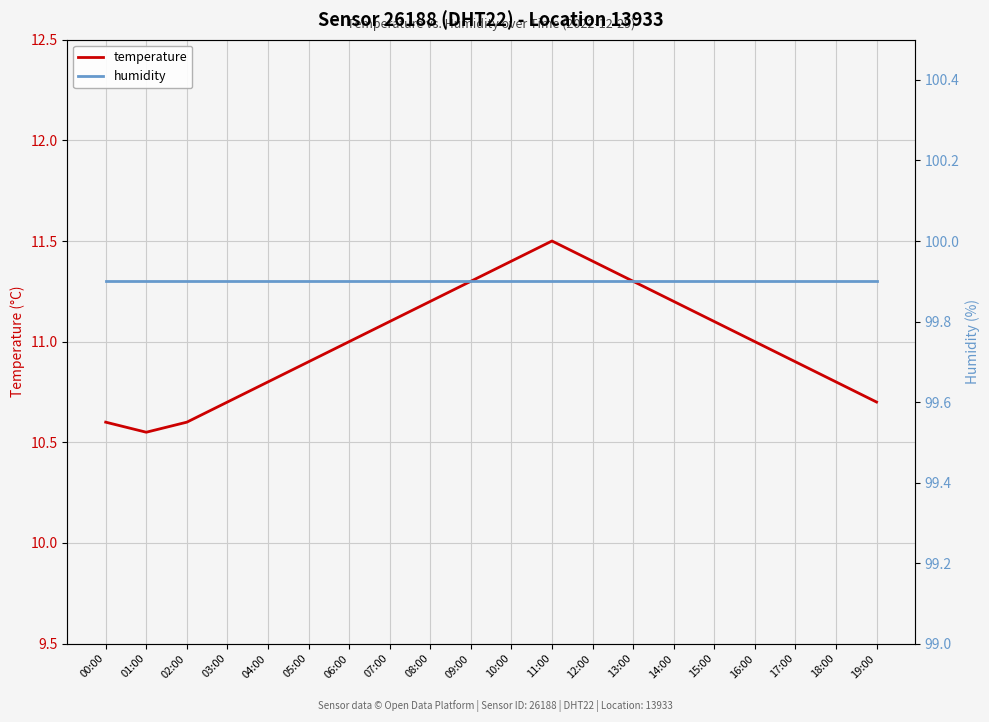

Reading left to right, list all the values displayed in this chart.

temperature: 00:00=10.6	01:00=10.6	02:00=10.6	03:00=10.7	04:00=10.8	05:00=10.9	06:00=11.0	07:00=11.1	08:00=11.2	09:00=11.3	10:00=11.4	11:00=11.5	12:00=11.4	13:00=11.3	14:00=11.2	15:00=11.1	16:00=11.0	17:00=10.9	18:00=10.8	19:00=10.7
humidity: 00:00=99.9	01:00=99.9	02:00=99.9	03:00=99.9	04:00=99.9	05:00=99.9	06:00=99.9	07:00=99.9	08:00=99.9	09:00=99.9	10:00=99.9	11:00=99.9	12:00=99.9	13:00=99.9	14:00=99.9	15:00=99.9	16:00=99.9	17:00=99.9	18:00=99.9	19:00=99.9